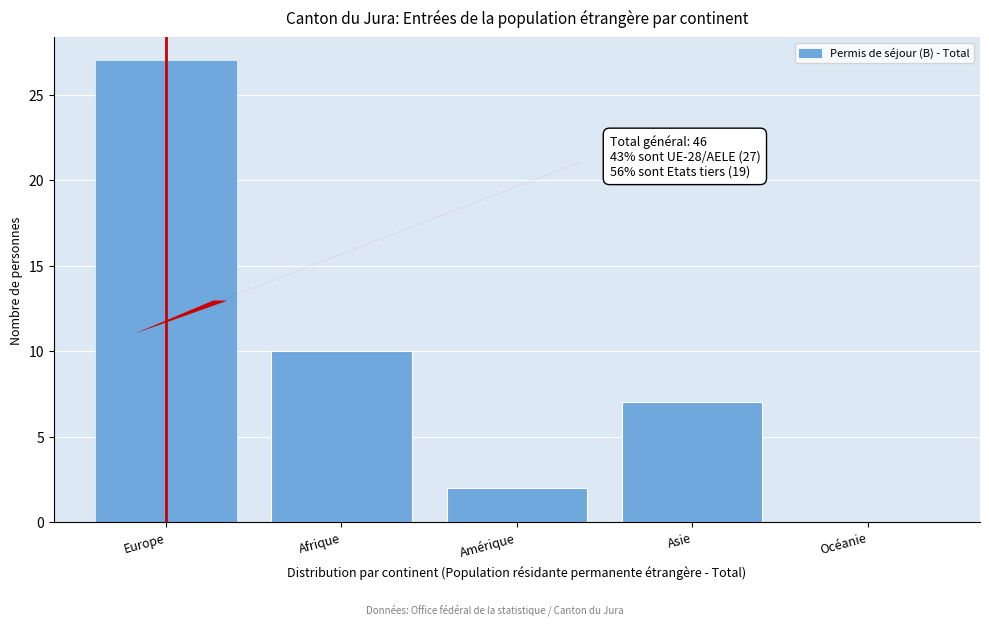

Reading left to right, what are all the values shown in this chart?

Europe=27	Afrique=10	Amérique=2	Asie=7	Océanie=0